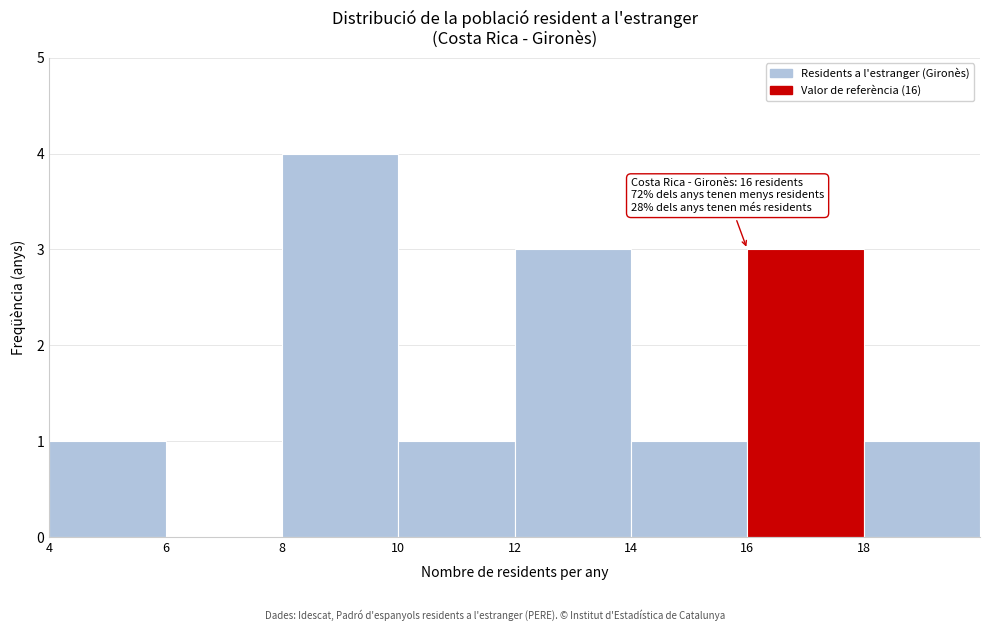

Over which range of the x-axis is the bar tallest?

8 to 10